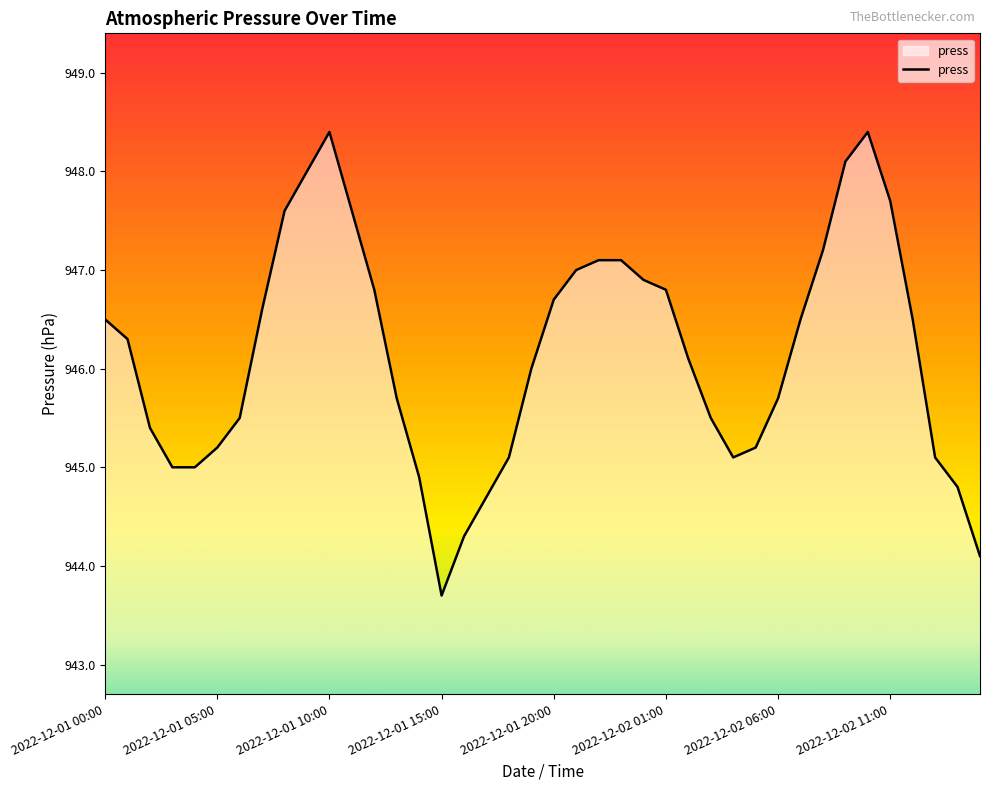

What is the smallest value displayed?

943.7